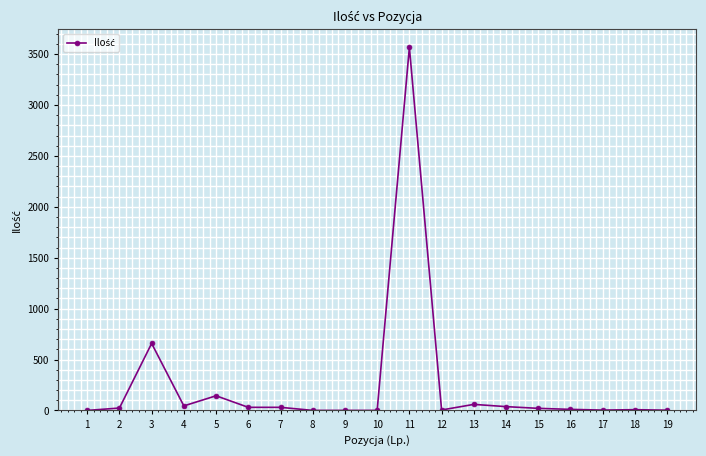

True or false: the data has more than 1 interior local peaks.

True